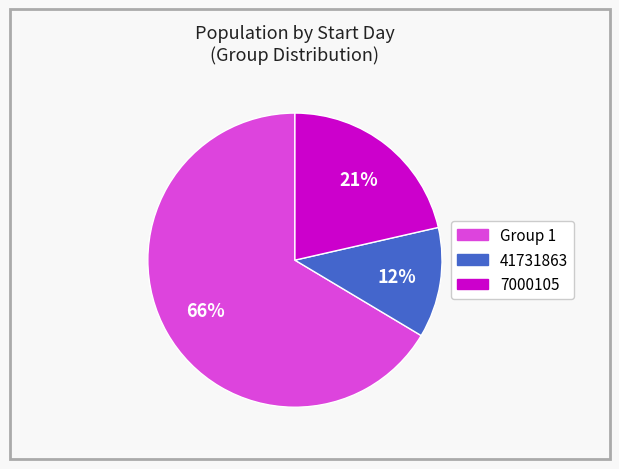

To the nearest percent, what is the average slice percentage?

33%